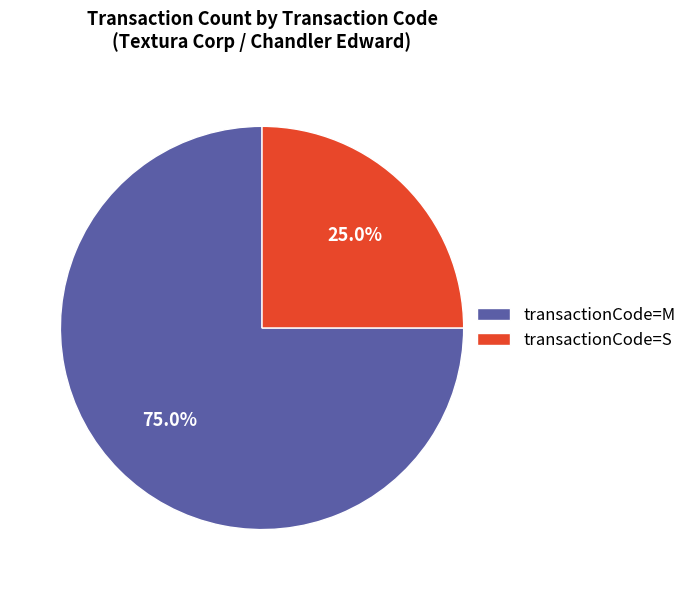

Which has a higher value, transactionCode=S or transactionCode=M?

transactionCode=M